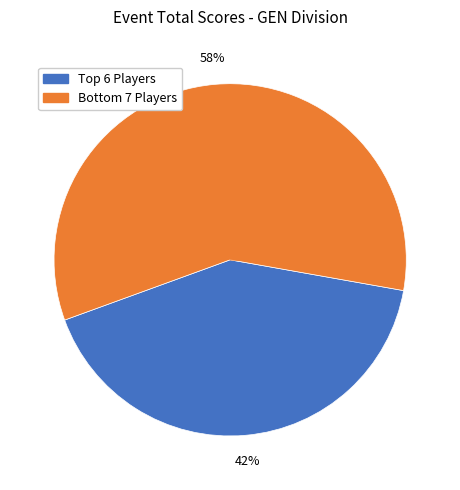

To the nearest percent, what is the average slice percentage?

50%